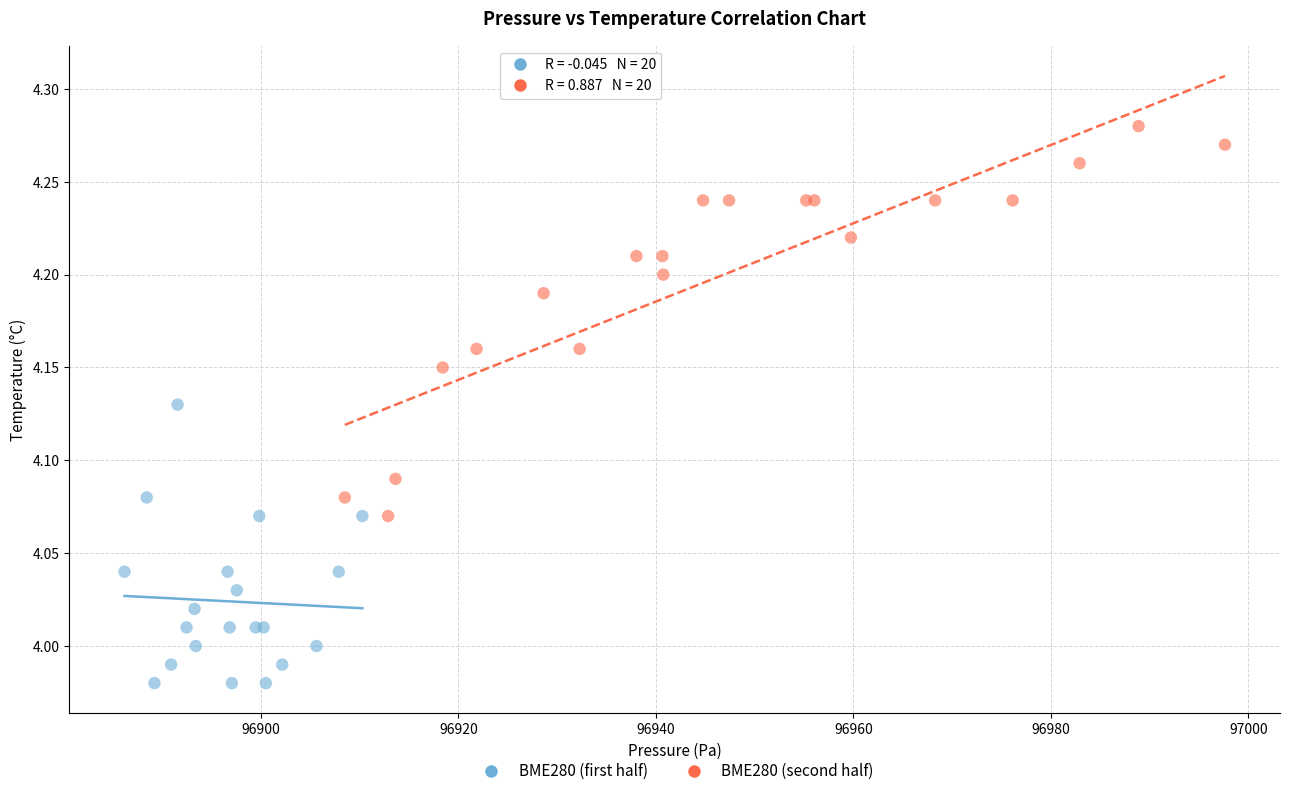

Which series reaches the maximum Y coordinate?

BME280 (second half)